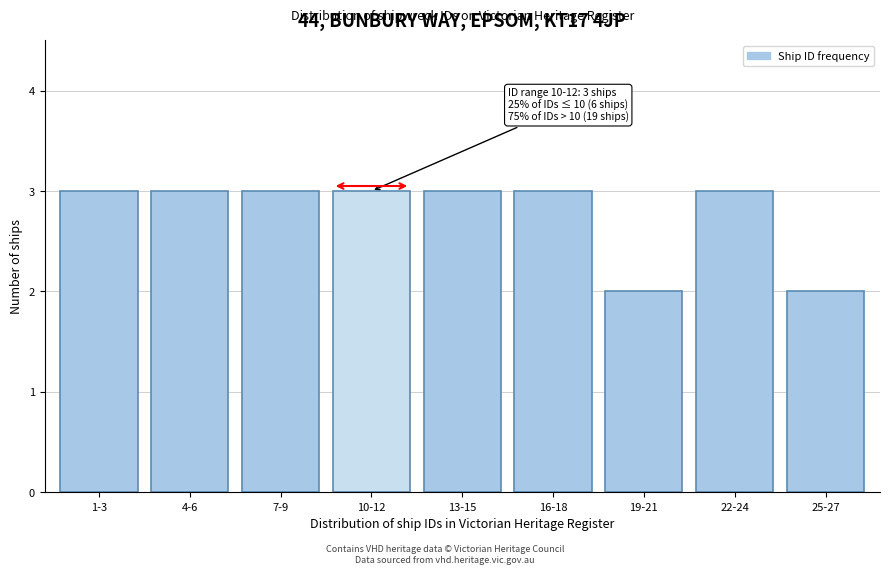

Reading right to left, what are all the values shown in this chart?

2	3	2	3	3	3	3	3	3